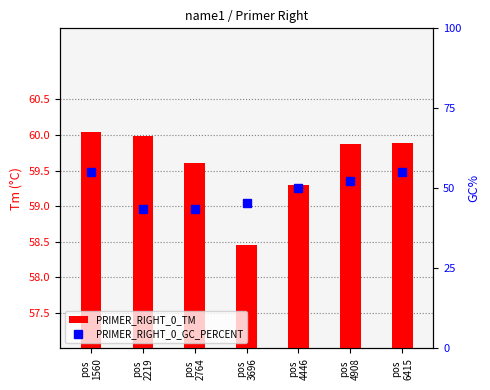

List the series in order of their peak value, highest first.

PRIMER_RIGHT_0_TM, PRIMER_RIGHT_0_GC_PERCENT